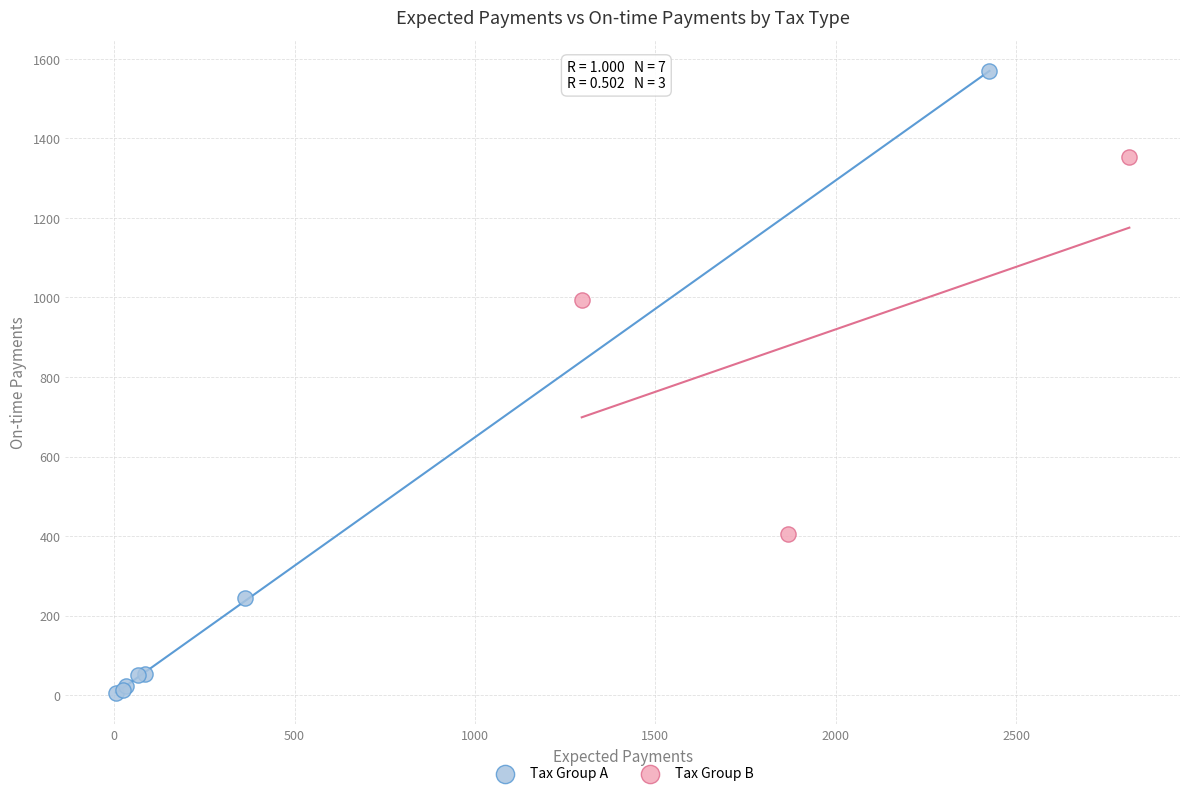

Which series has the largest Y range (max minus min)?

Tax Group A